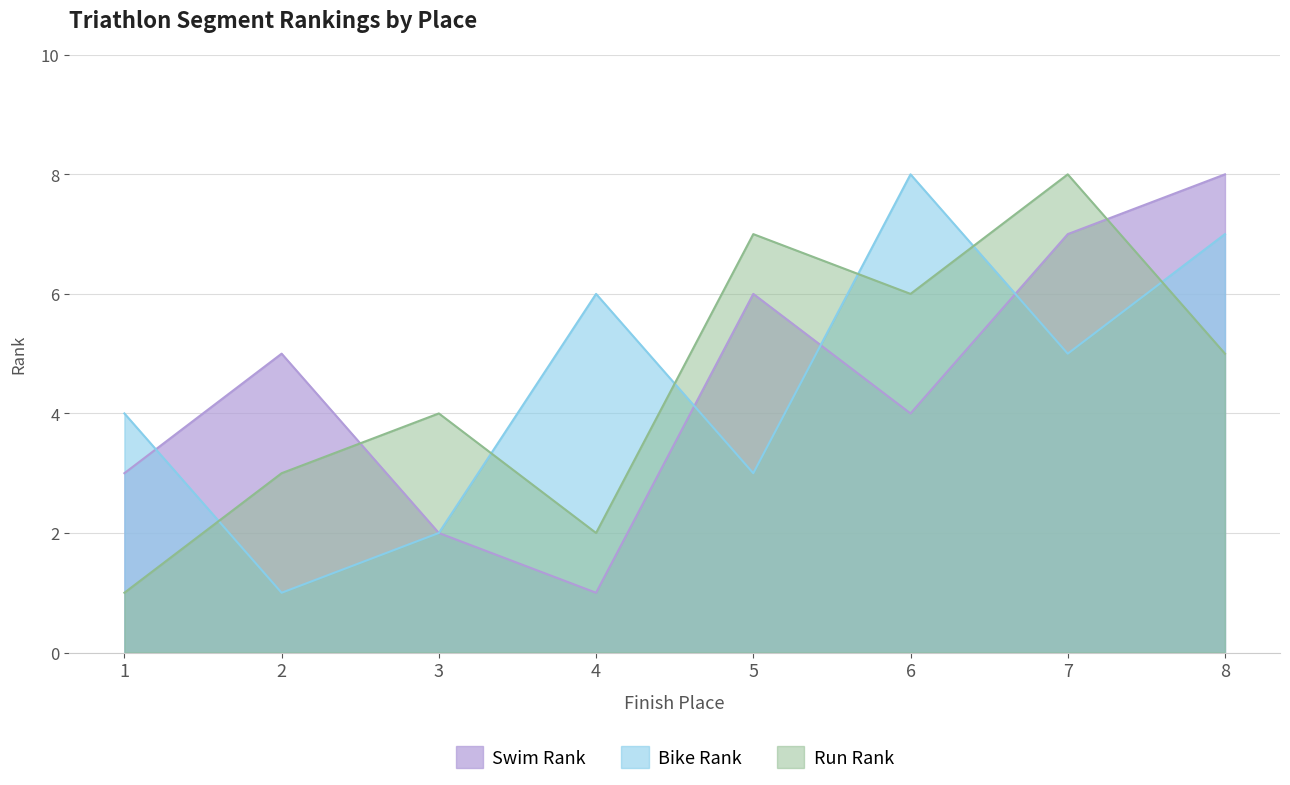

Which has a higher value, 5 or 3?

5